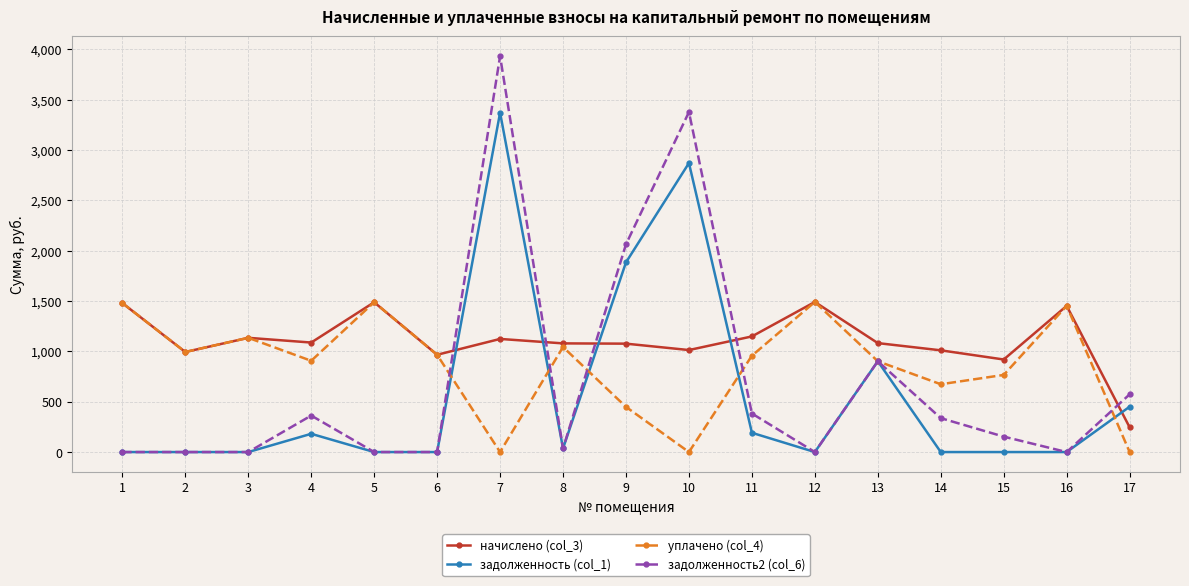

Is this an area chart (filled region under the line)?

No